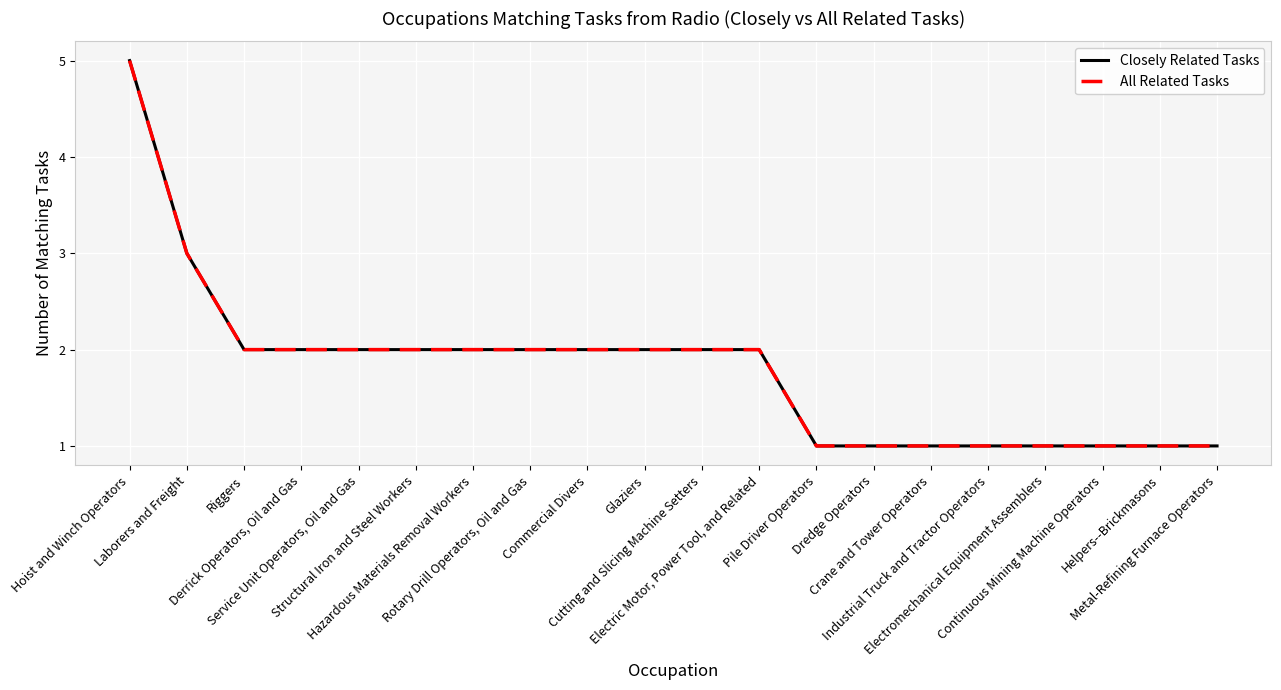

How many lines are shown in the chart?

2